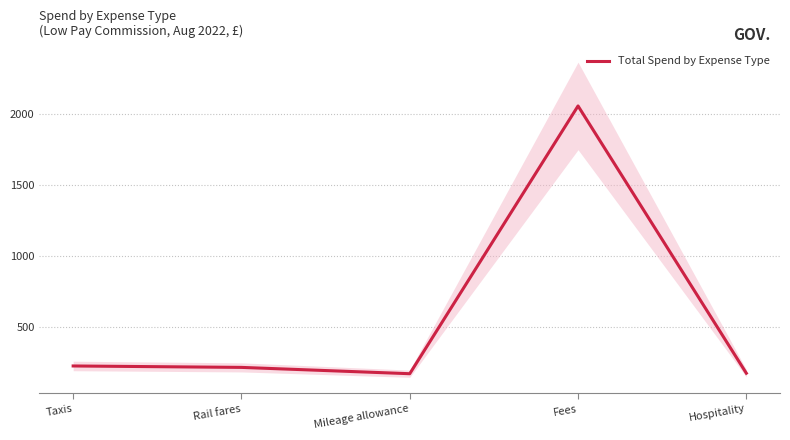

At which label does the data first exceed 213?

Taxis